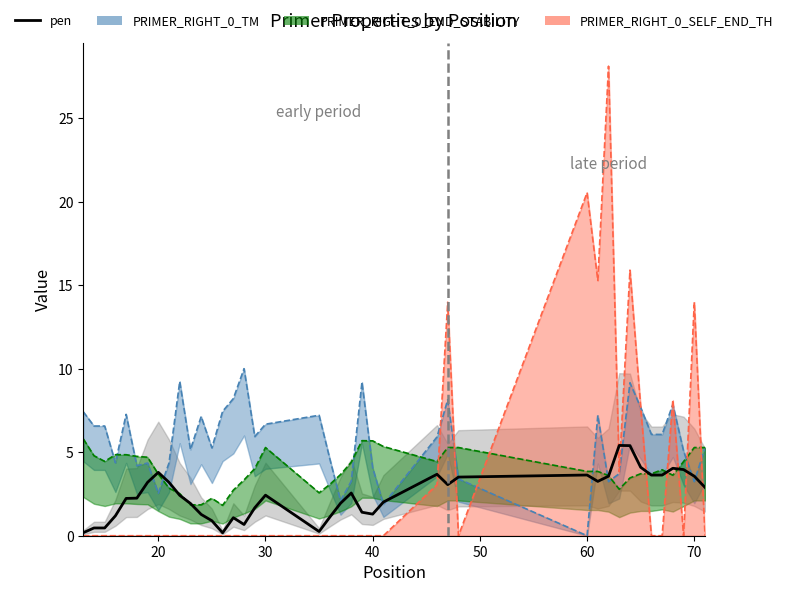

Reading left to right, list all the values displayed in this chart.

0.2	0.5	0.5	1.2	2.2	2.3	3.2	3.8	3.2	2.4	1.9	1.3	0.9	0.2	1.1	0.7	1.7	2.4	0.3	1.1	1.9	2.6	1.4	1.3	2.0	3.7	3.1	3.5	3.6	3.3	3.6	5.4	5.4	4.1	3.6	3.6	4.0	4.0	3.6	2.9